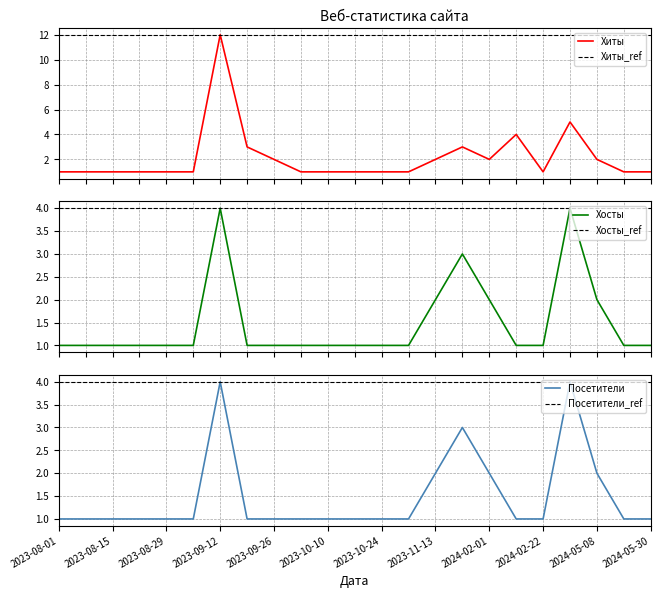

Reading left to right, list all the values displayed in this chart.

Хиты: 2023-08-01=1	2023-08-08=1	2023-08-15=1	2023-08-22=1	2023-08-29=1	2023-09-05=1	2023-09-12=12	2023-09-19=3	2023-09-26=2	2023-10-03=1	2023-10-10=1	2023-10-17=1	2023-10-24=1	2023-11-05=1	2023-11-13=2	2023-11-17=3	2024-02-01=2	2024-02-05=4	2024-02-22=1	2024-04-17=5	2024-05-08=2	2024-05-22=1	2024-05-30=1
Хосты: 2023-08-01=1	2023-08-08=1	2023-08-15=1	2023-08-22=1	2023-08-29=1	2023-09-05=1	2023-09-12=4	2023-09-19=1	2023-09-26=1	2023-10-03=1	2023-10-10=1	2023-10-17=1	2023-10-24=1	2023-11-05=1	2023-11-13=2	2023-11-17=3	2024-02-01=2	2024-02-05=1	2024-02-22=1	2024-04-17=4	2024-05-08=2	2024-05-22=1	2024-05-30=1
Посетители: 2023-08-01=1	2023-08-08=1	2023-08-15=1	2023-08-22=1	2023-08-29=1	2023-09-05=1	2023-09-12=4	2023-09-19=1	2023-09-26=1	2023-10-03=1	2023-10-10=1	2023-10-17=1	2023-10-24=1	2023-11-05=1	2023-11-13=2	2023-11-17=3	2024-02-01=2	2024-02-05=1	2024-02-22=1	2024-04-17=4	2024-05-08=2	2024-05-22=1	2024-05-30=1